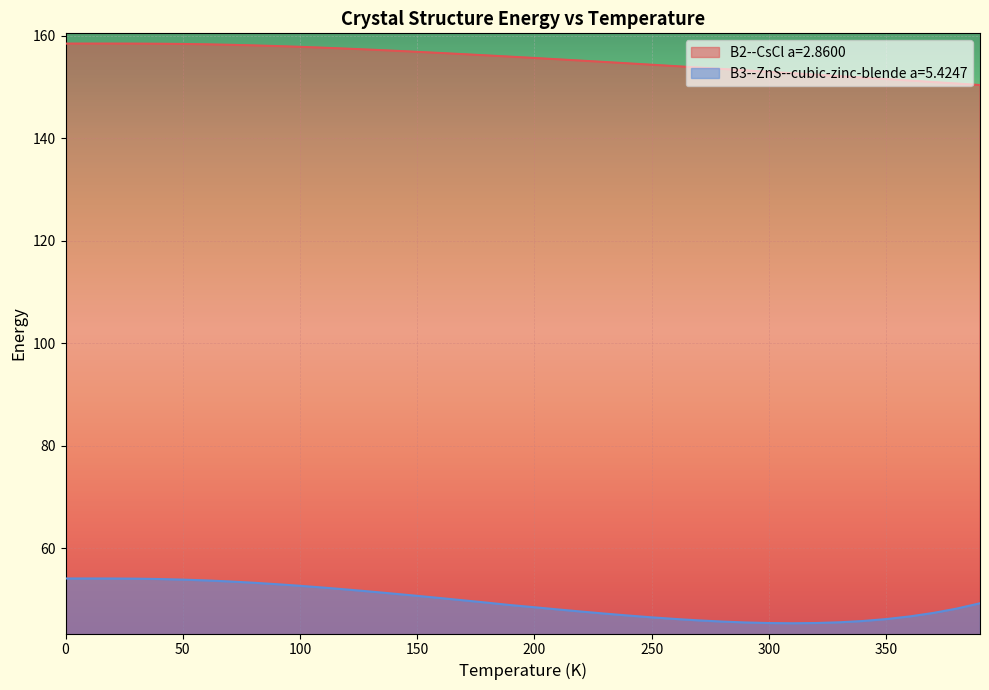

How many lines are shown in the chart?

2